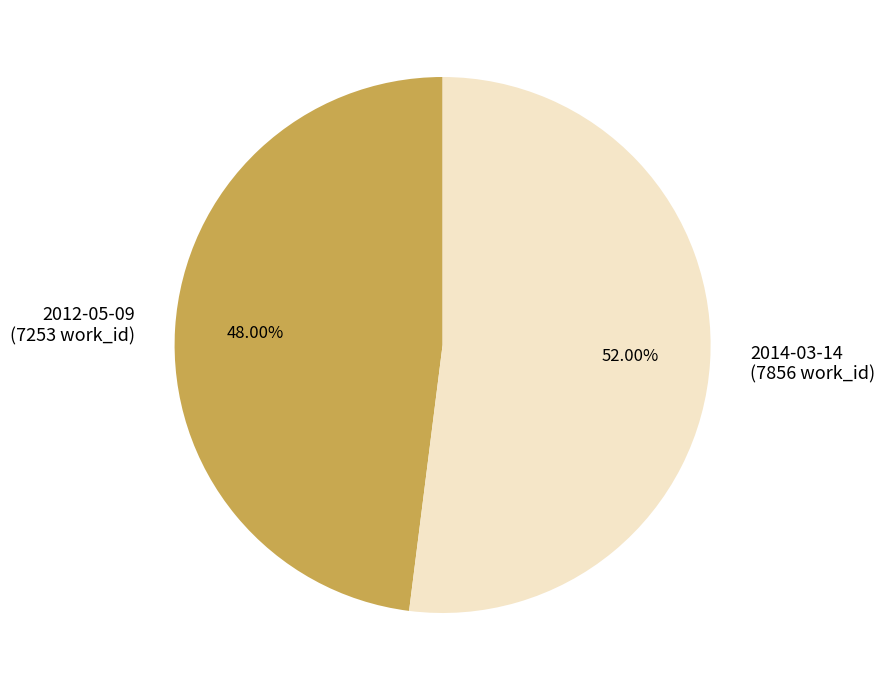

How many segments does this pie chart have?

2